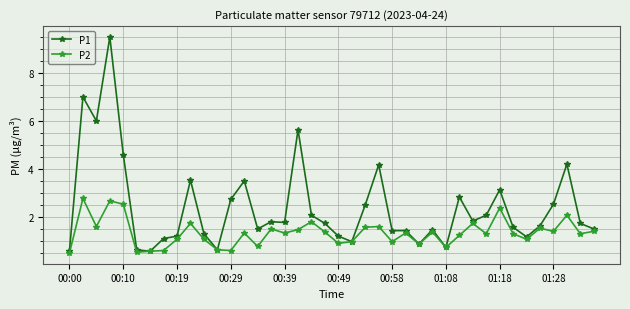

What is the average value of the P2 series?

1.3